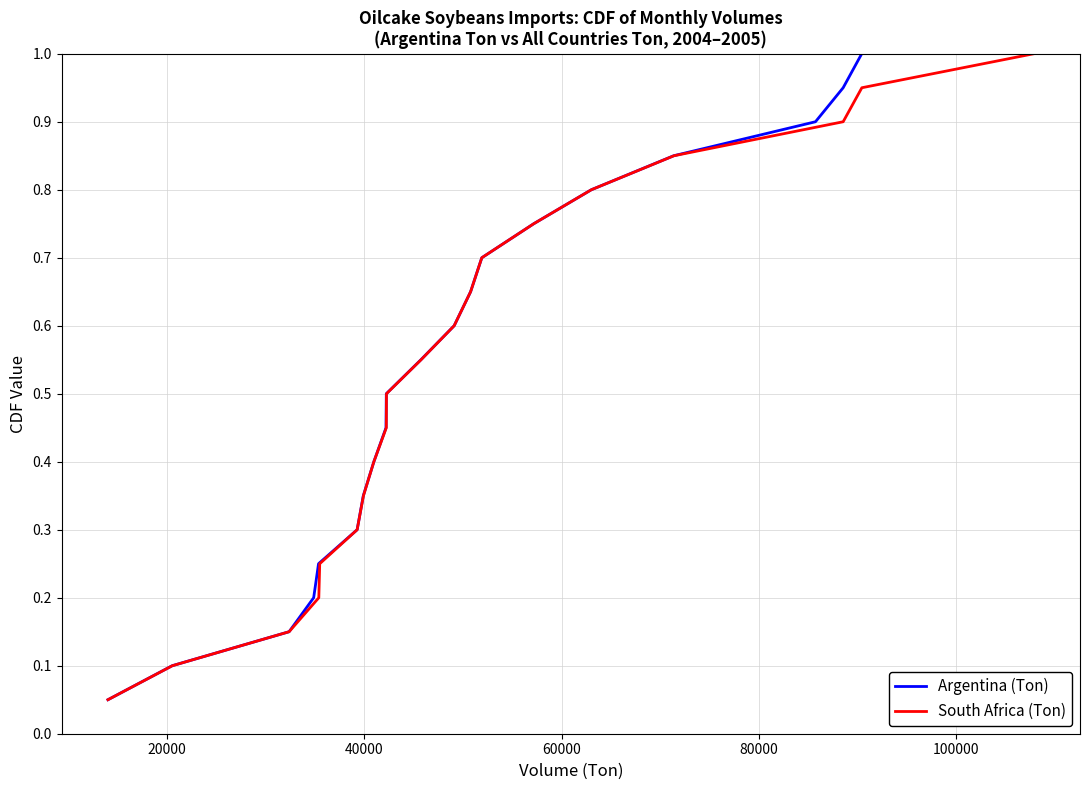

What is the minimum value for South Africa (Ton)?

0.1